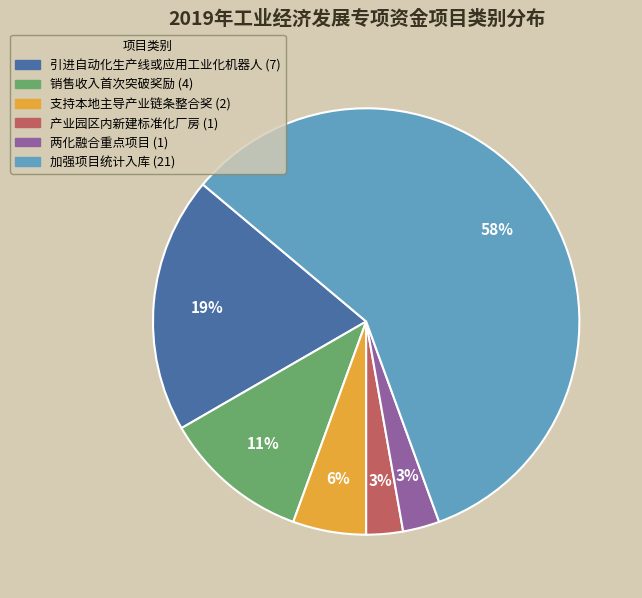

What is the largest slice in the pie chart?

加强项目统计入库